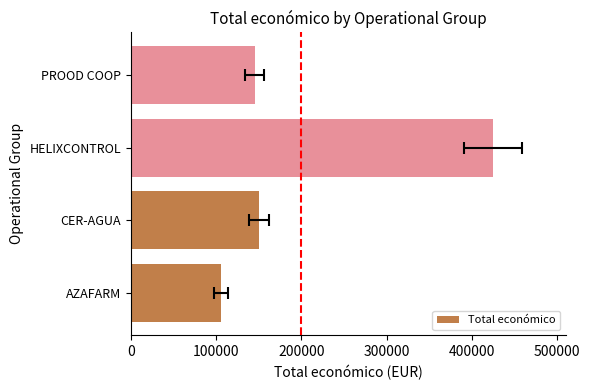

Reading left to right, extract all data points from this chart.

105516	150000	424720	145000